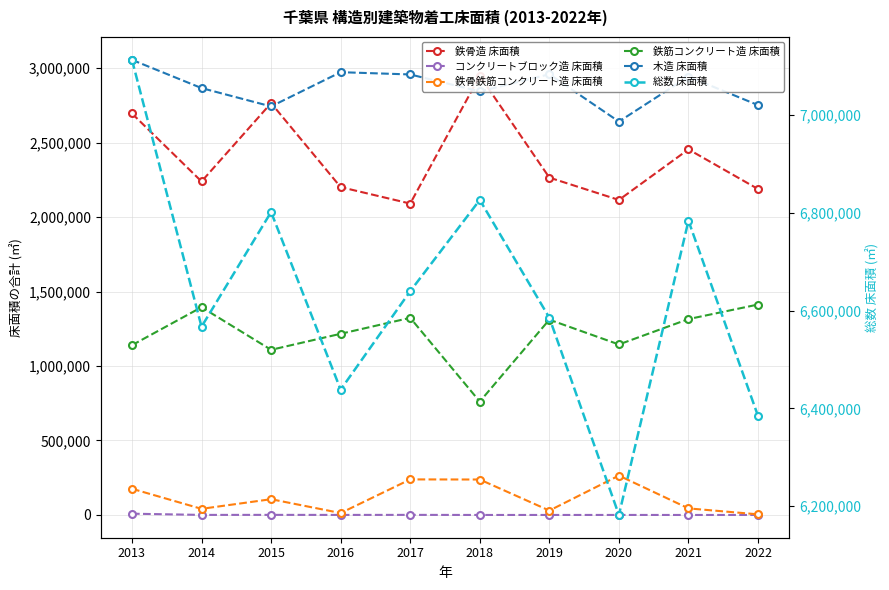

Where does the 木造 床面積 series first go above 2942567?

2013